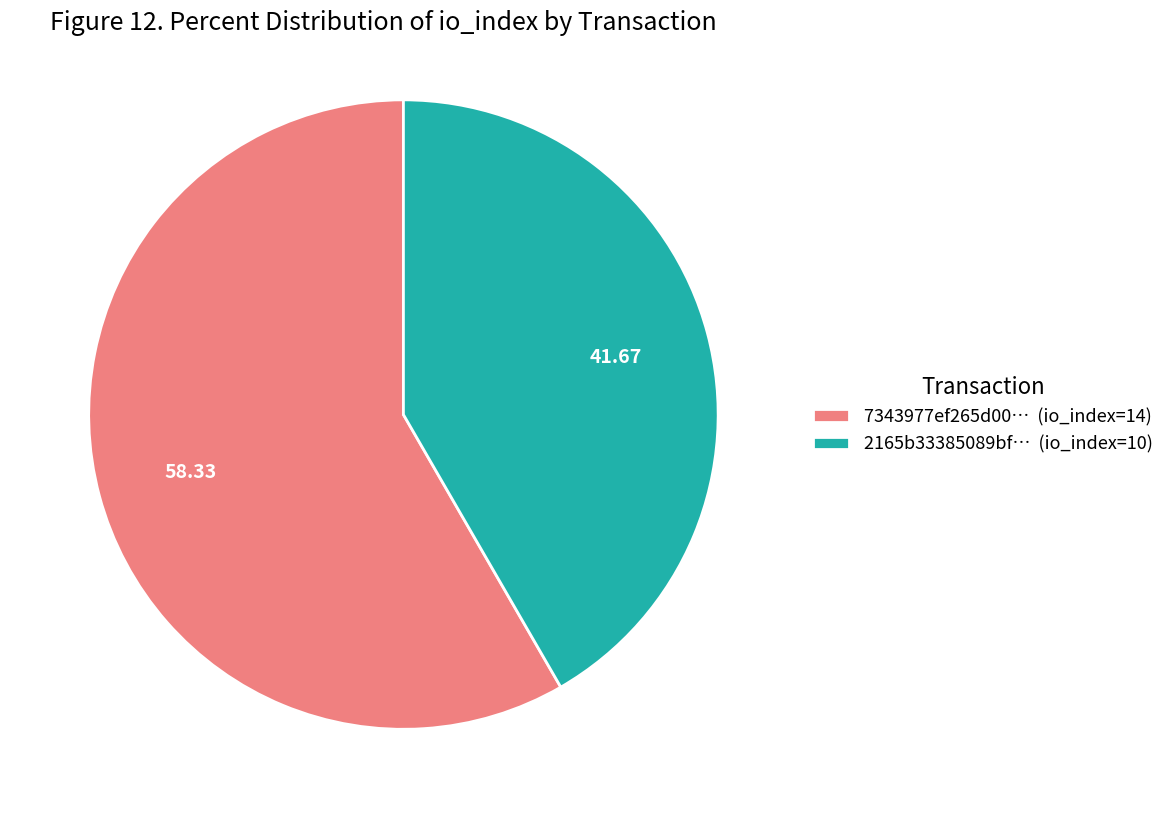

Which category has the biggest portion of the pie?

7343977ef265d00… (io_index=14)